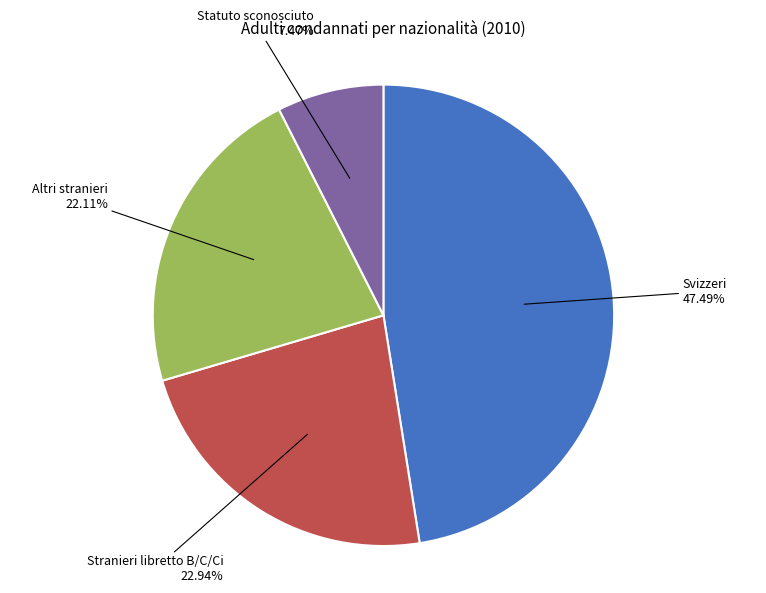

Is there any slice that represents more than half of the pie?

No